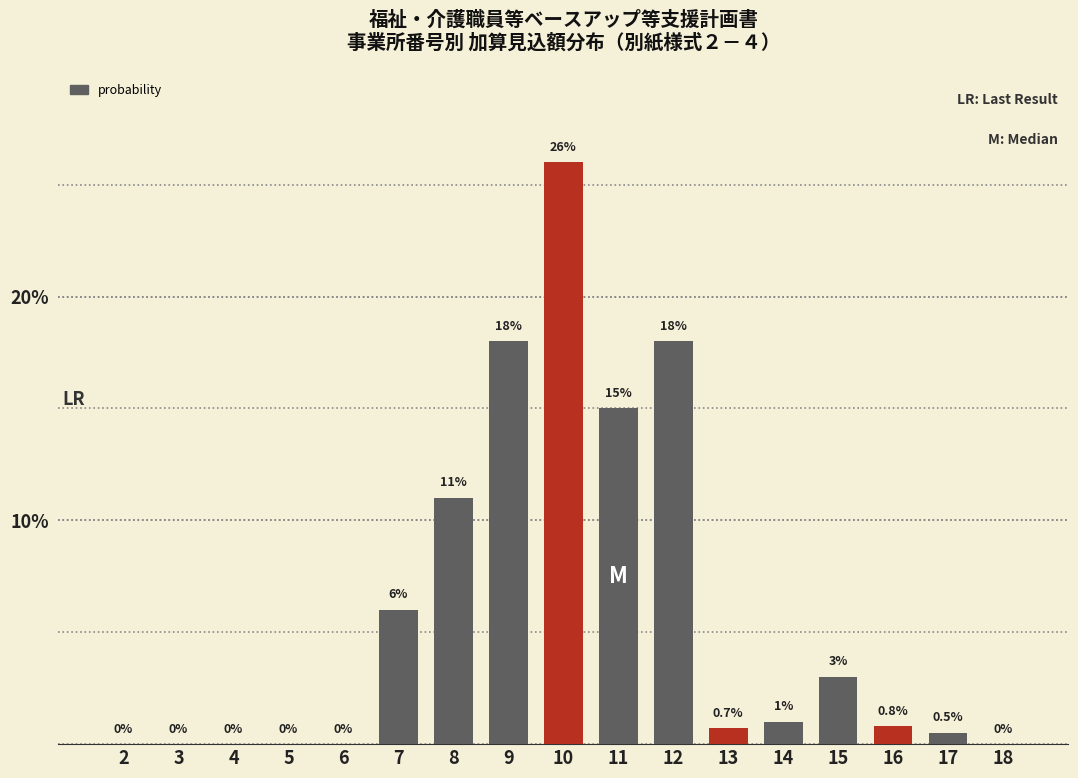

Reading right to left, list all the values displayed in this chart.

18=0.0	17=0.5	16=0.8	15=3.0	14=1.0	13=0.7	12=18.0	11=15.0	10=26.0	9=18.0	8=11.0	7=6.0	6=0.0	5=0.0	4=0.0	3=0.0	2=0.0